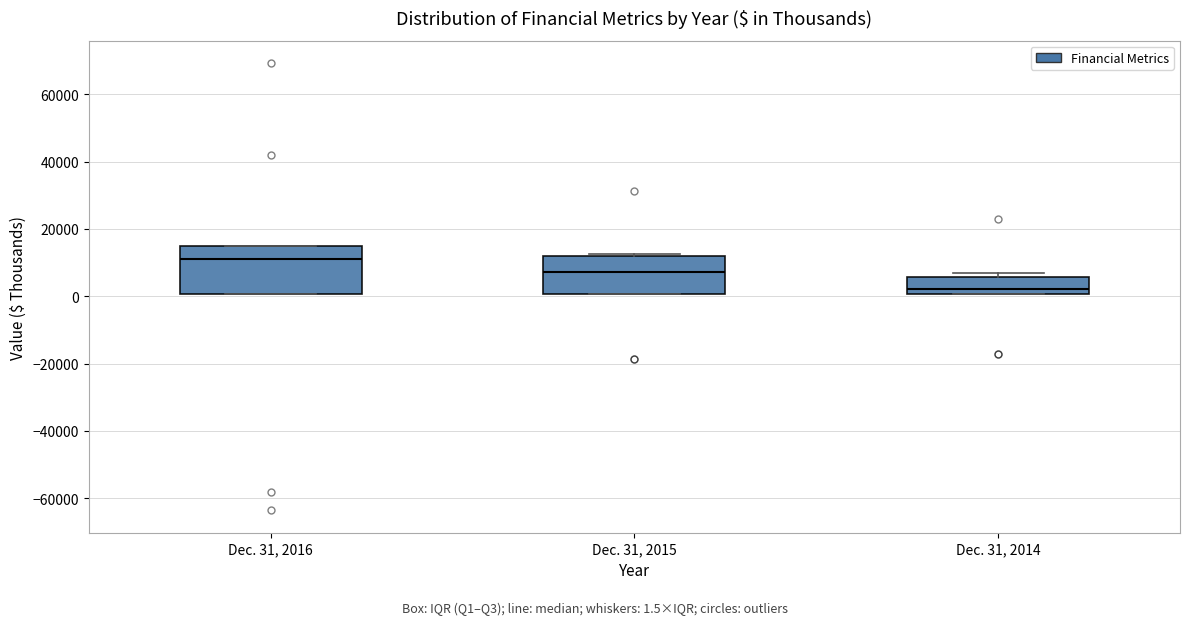

Where is the upper edge of the box for Dec. 31, 2015 on the y-axis? The values are not printed on the chart, so give them approximately, as read against the axis.

12000